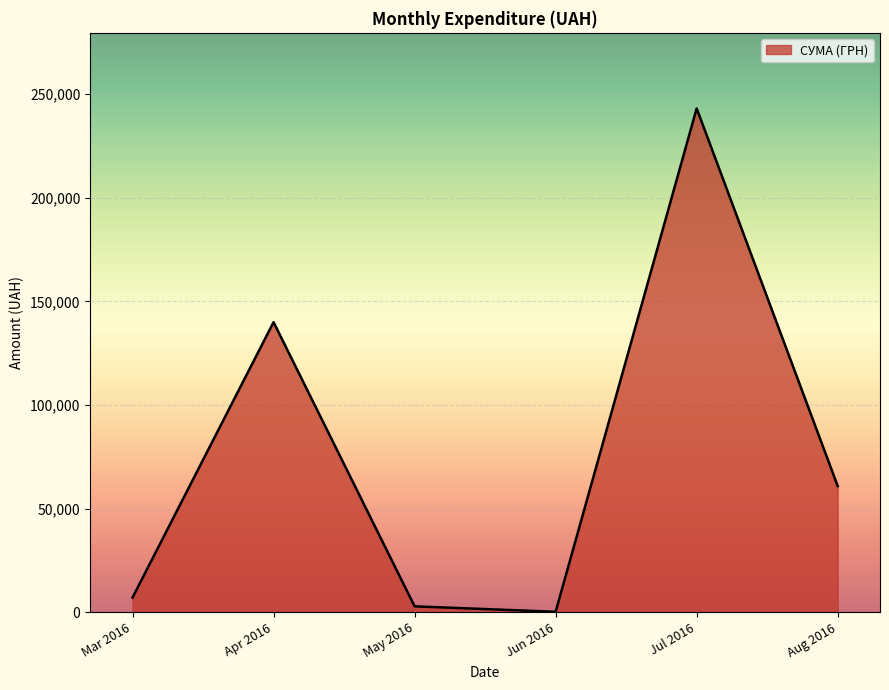

Where is the data nearest to the value 121648?

Apr 2016